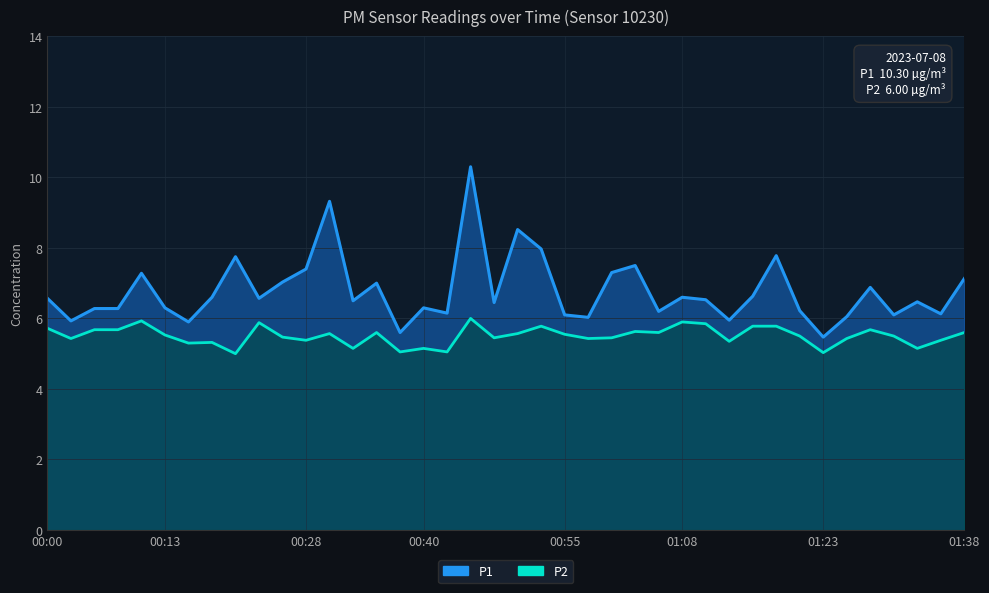

True or false: P1 and P2 intersect in this chart.

False